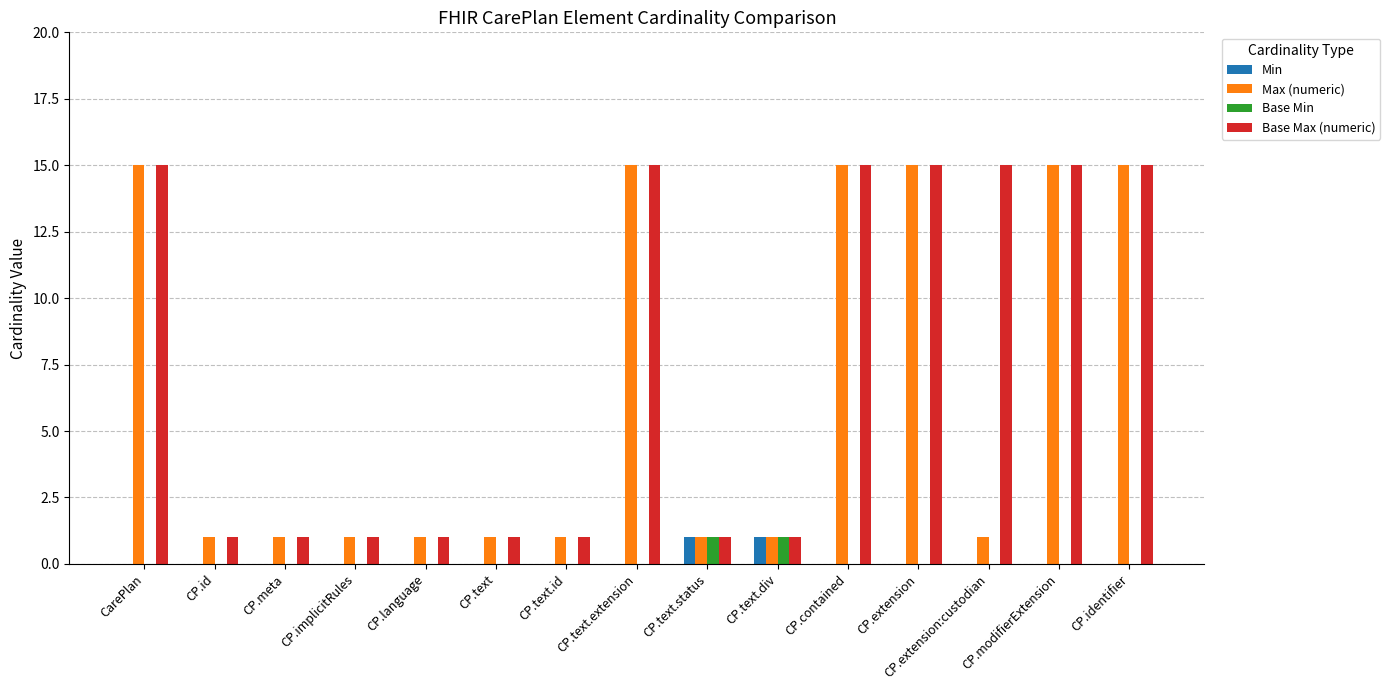

The Base Max (numeric) series shows 2 at CP.id. True or false?

False